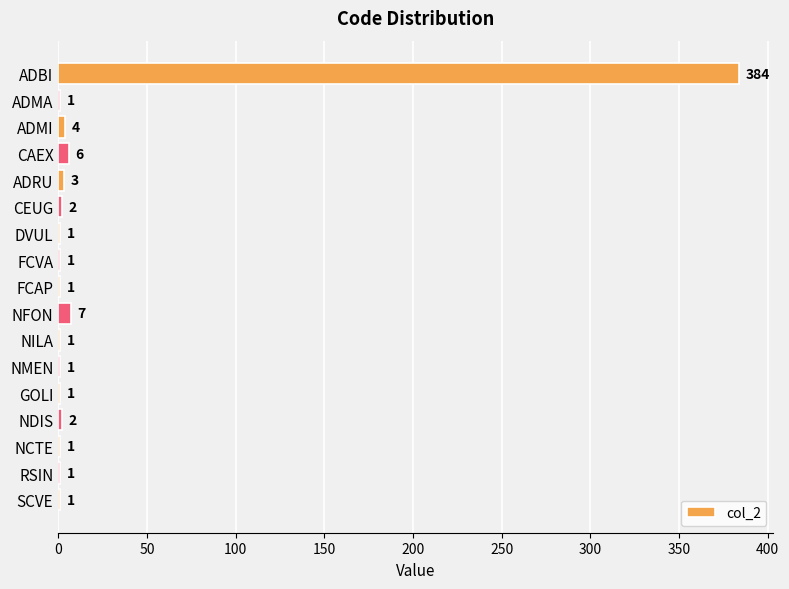

The chart shows a value of 4 at ADMI. True or false?

True